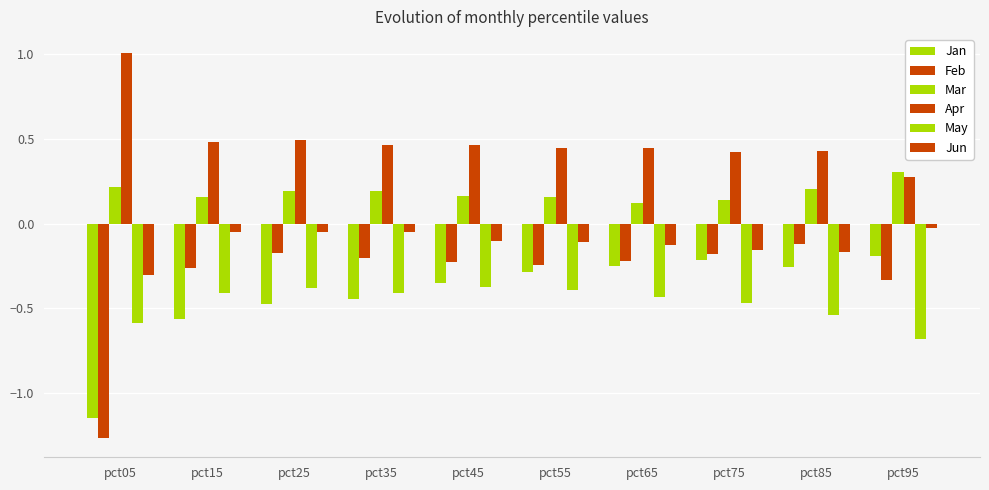

What is the value of the Jan bar at the 2nd from the left?

-0.6